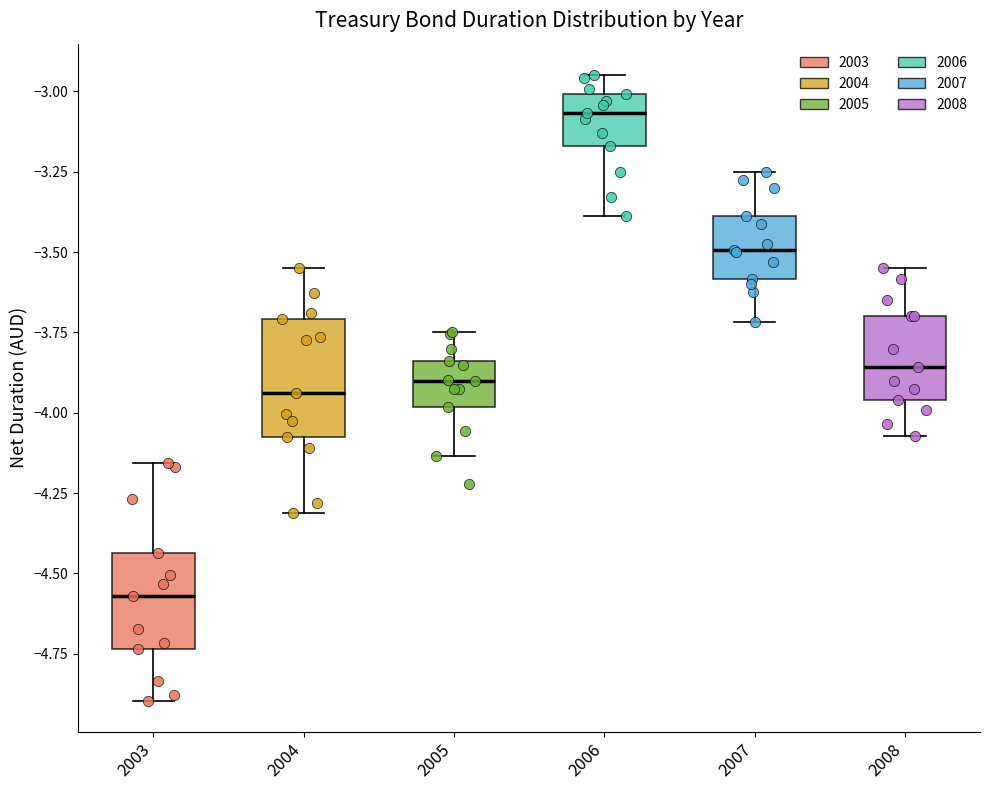

Which box's median line is the lowest?

2003